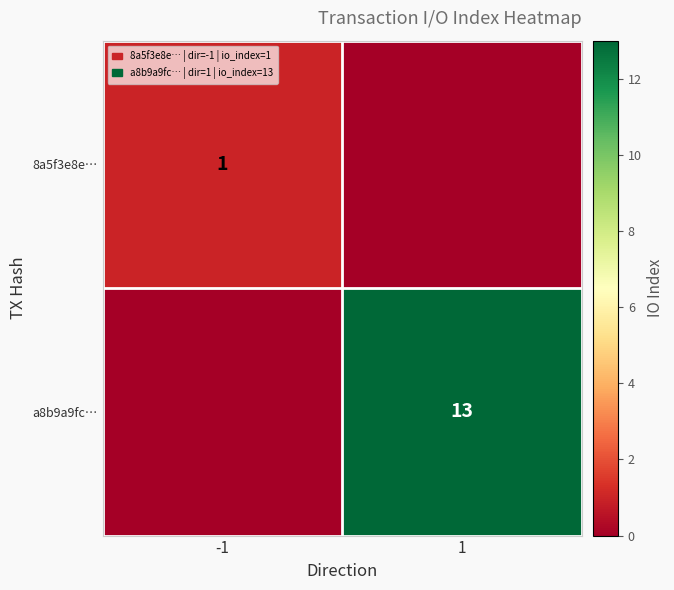

Between -1 and 1, which is larger?

-1